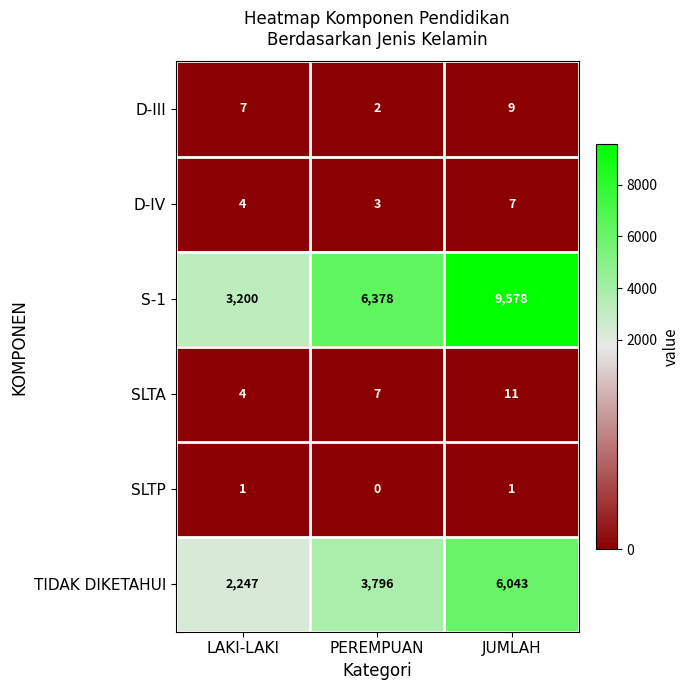

Reading left to right, transcribe all the data shown in this chart.

D-III: 7	2	9
D-IV: 4	3	7
S-1: 3200	6378	9578
SLTA: 4	7	11
SLTP: 1	0	1
TIDAK DIKETAHUI: 2247	3796	6043